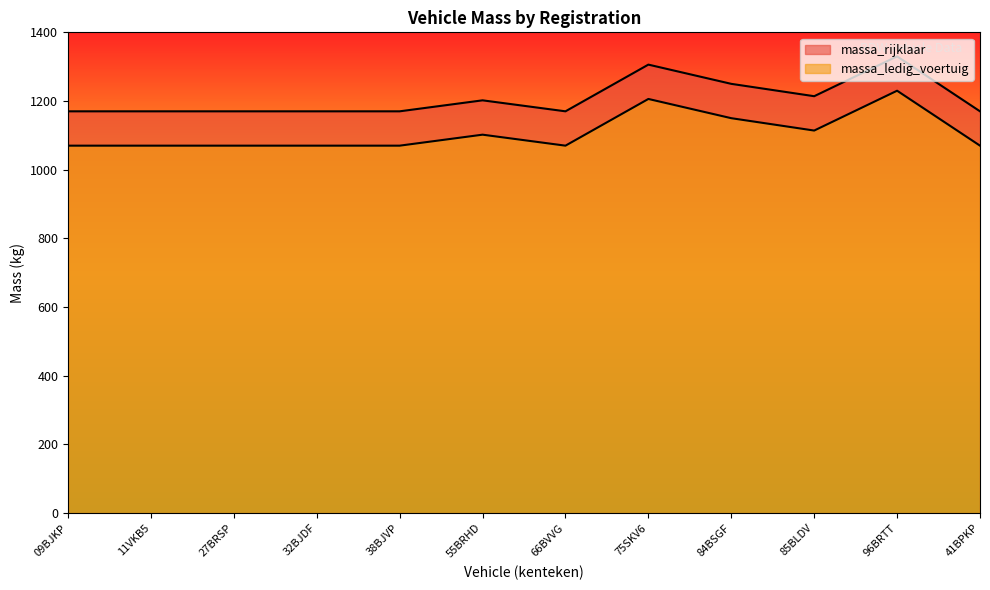

What is the minimum value shown in the chart?

1070